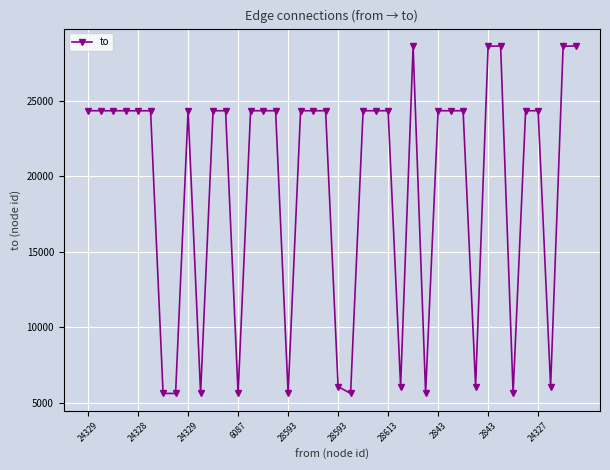

How many lines are shown in the chart?

1